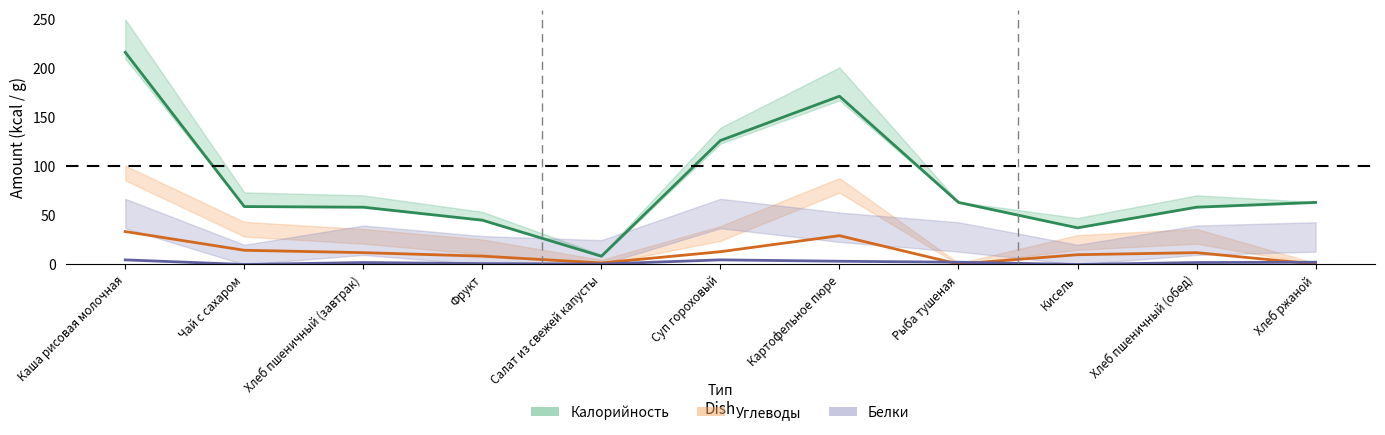

What is the spread (max minus min) of values at Каша рисовая молочная?

211.8